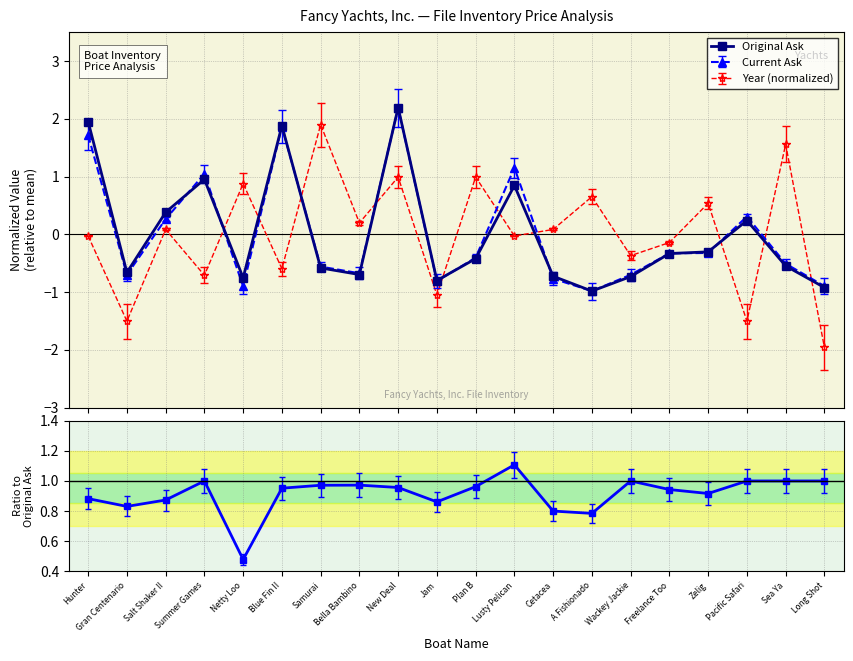

Is the value of Original Ask at Sea Ya greater than the value of Current/Original at Long Shot?

No